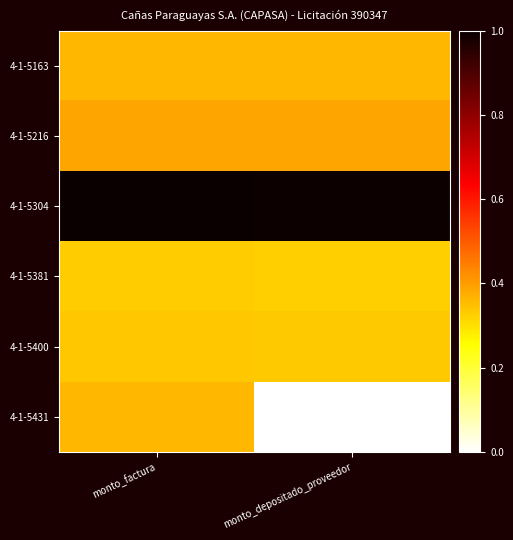

Which series changed the most between monto_factura and monto_depositado_proveedor?

4-1-5431